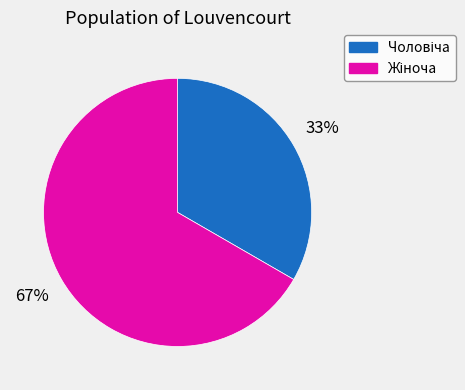

Does any single category account for the majority?

Yes